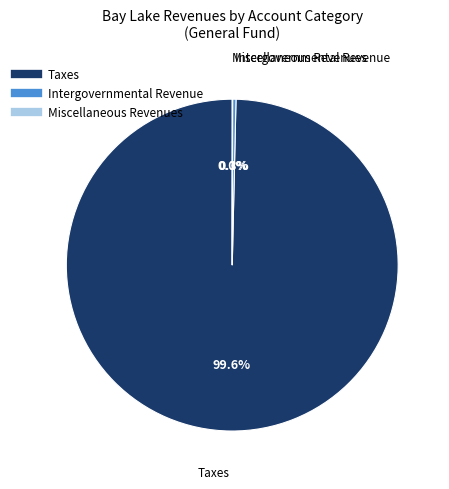

Is the sum of Taxes and Intergovernmental Revenue greater than half?

Yes